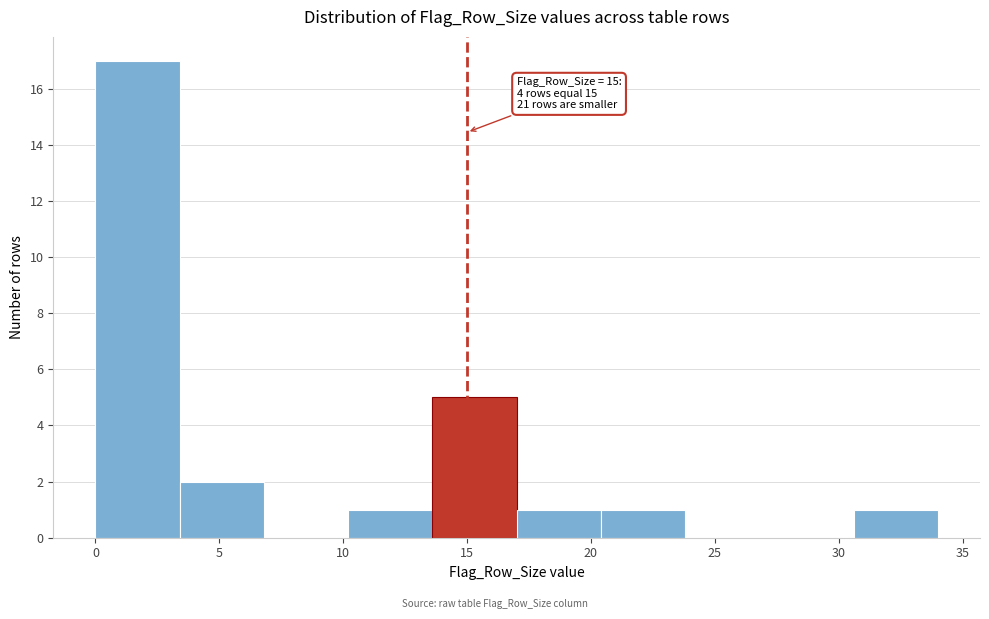

Over which range of the x-axis is the bar tallest?

0.0 to 3.4